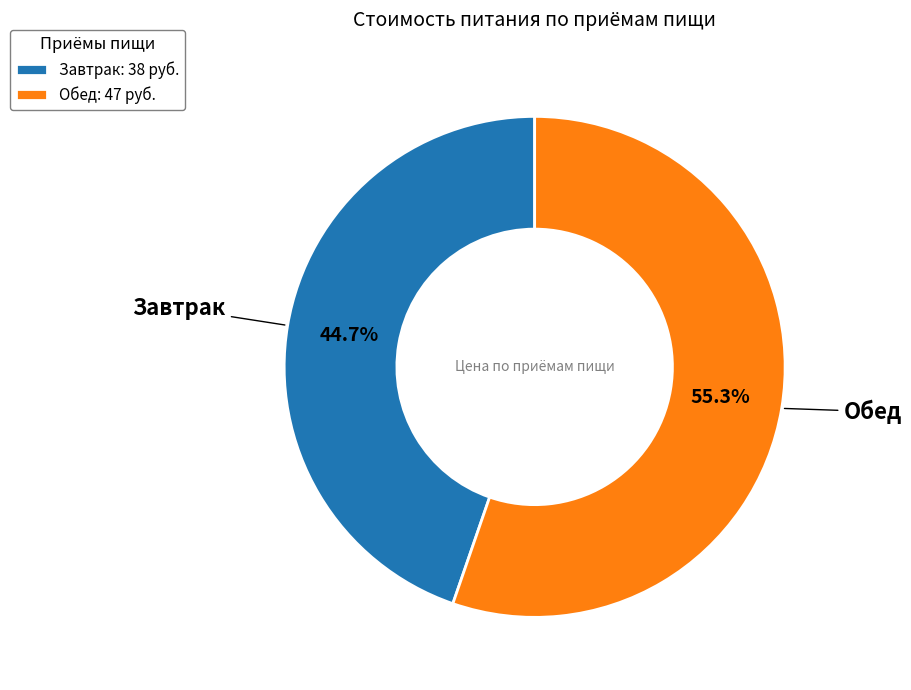

Is there any slice that represents more than half of the pie?

Yes